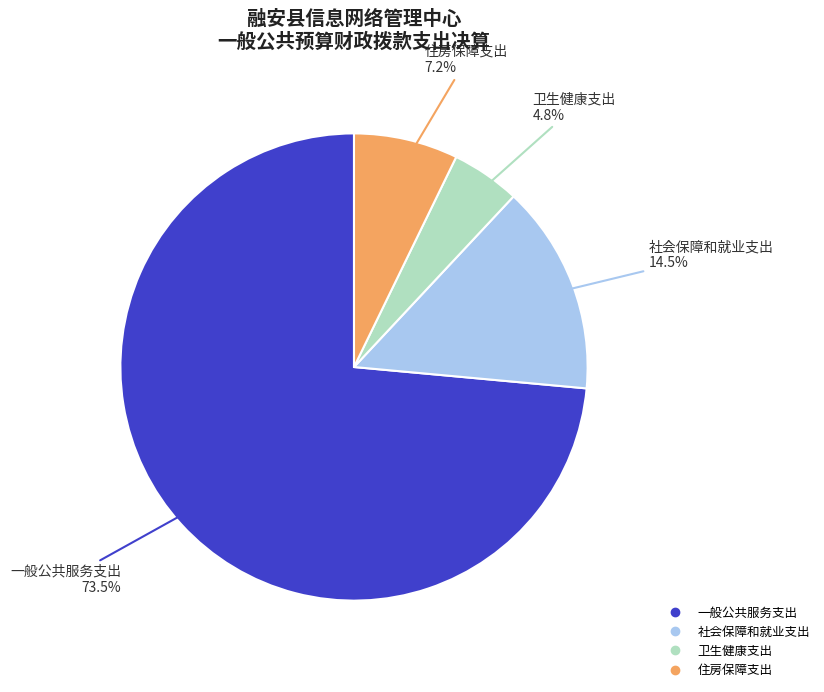

True or false: 卫生健康支出 accounts for 5% of the total.

True